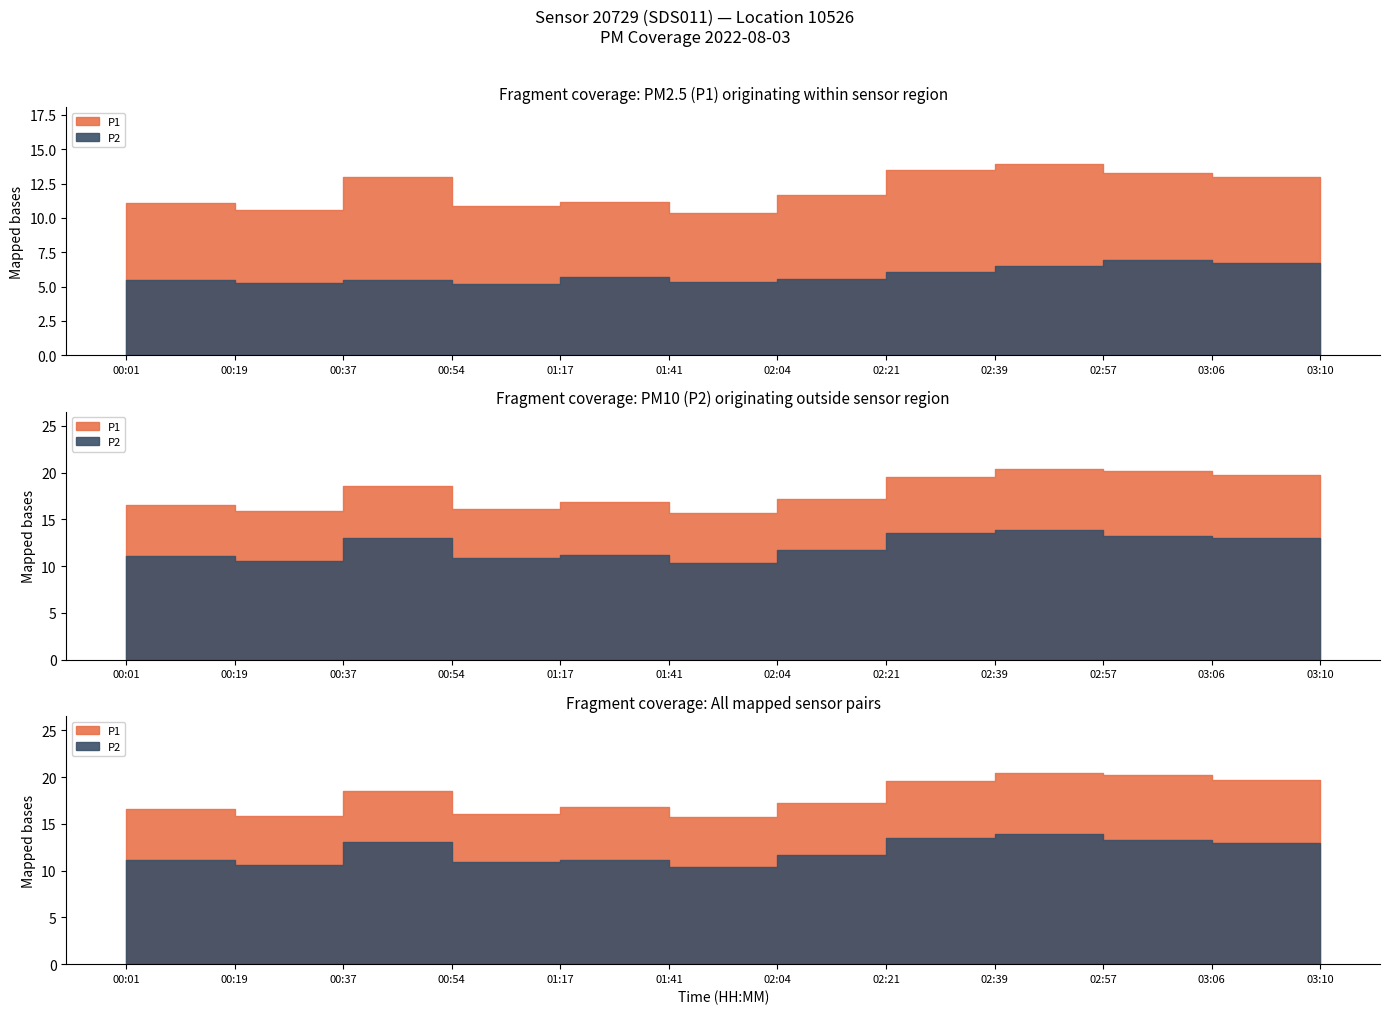

At which category does P1 reach its first local valley?

00:19